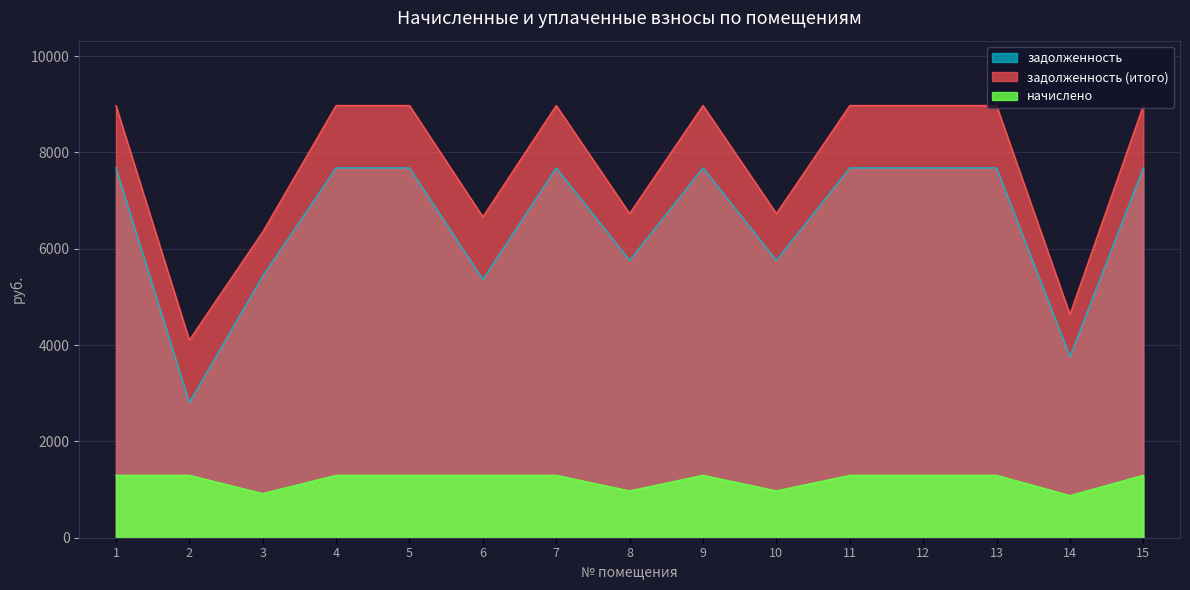

List the series in order of their overall mean, lowest first.

начислено, задолженность, задолженность (итого)